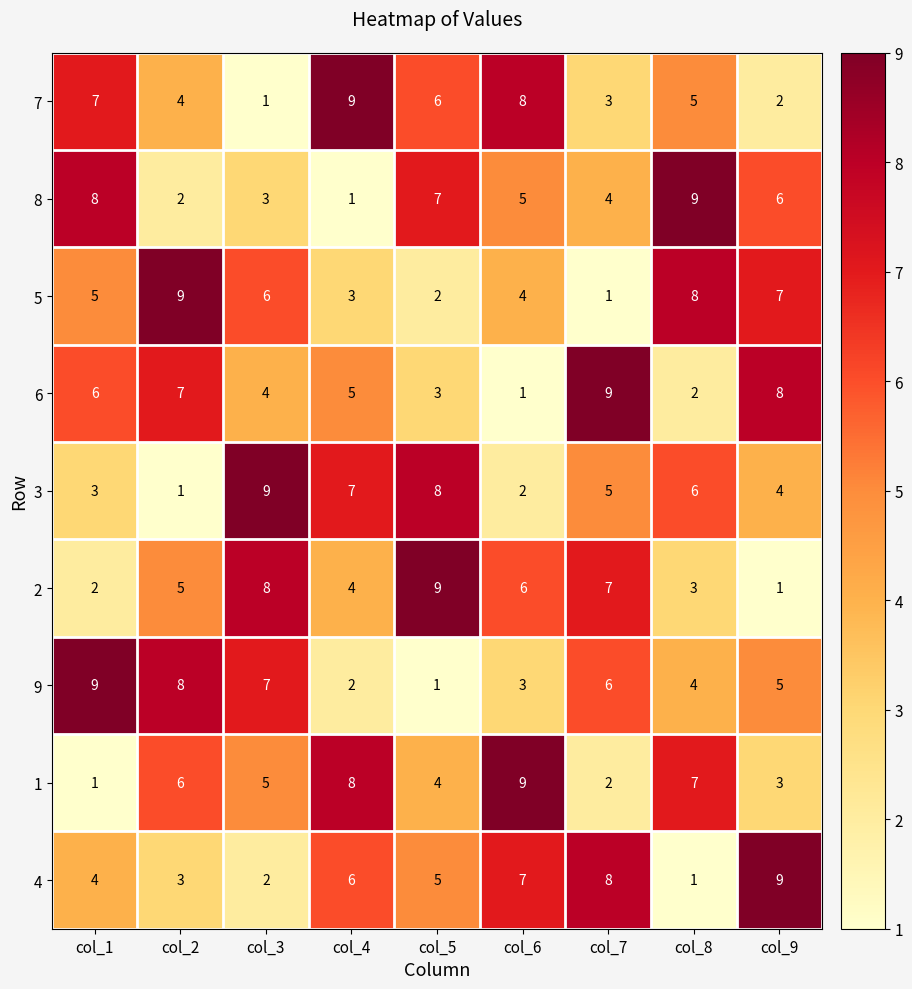

What is the difference between the 4 values at col_7 and col_8?

7